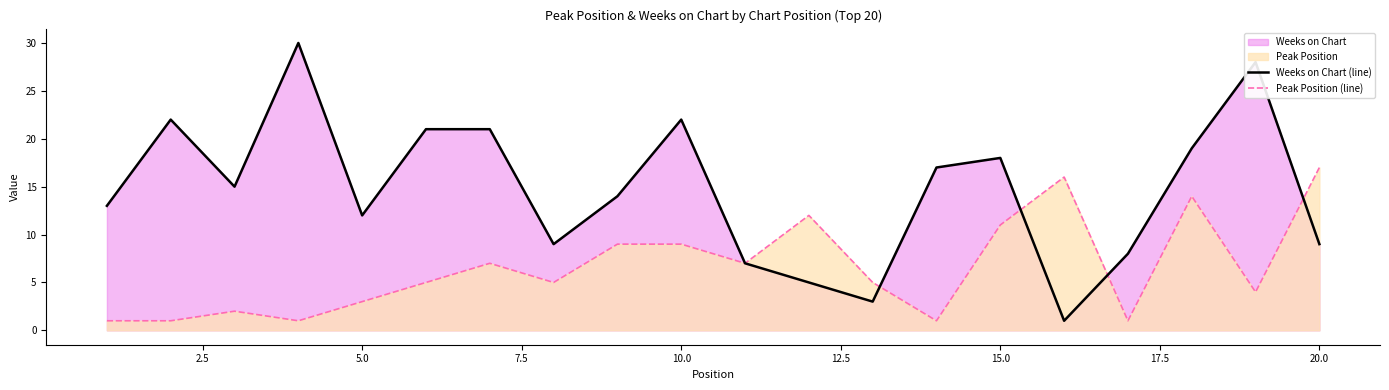

At which label does Peak Position (line) reach its peak?

20.0